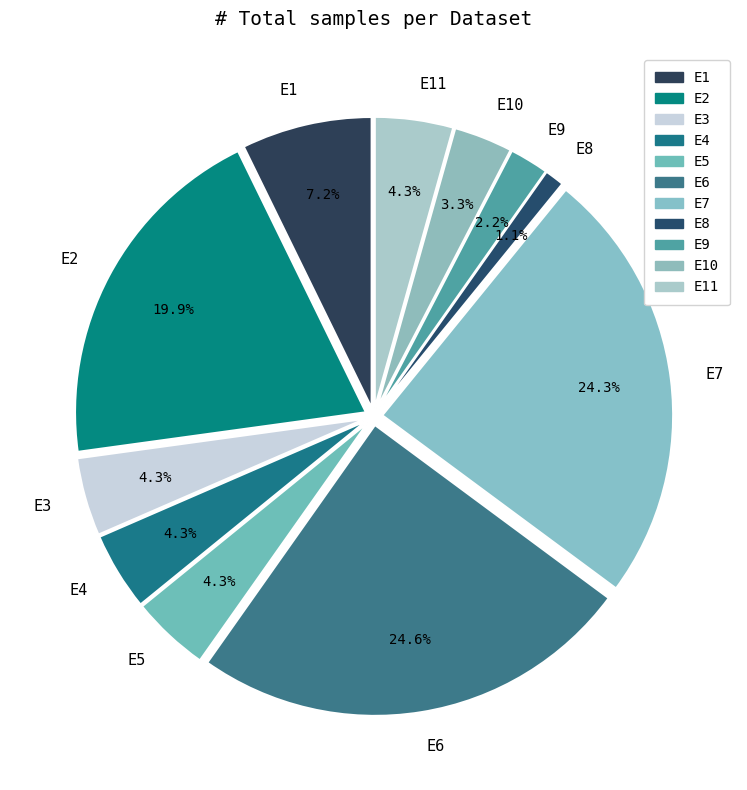

What is the total percentage of E6 and E2?

44.6%